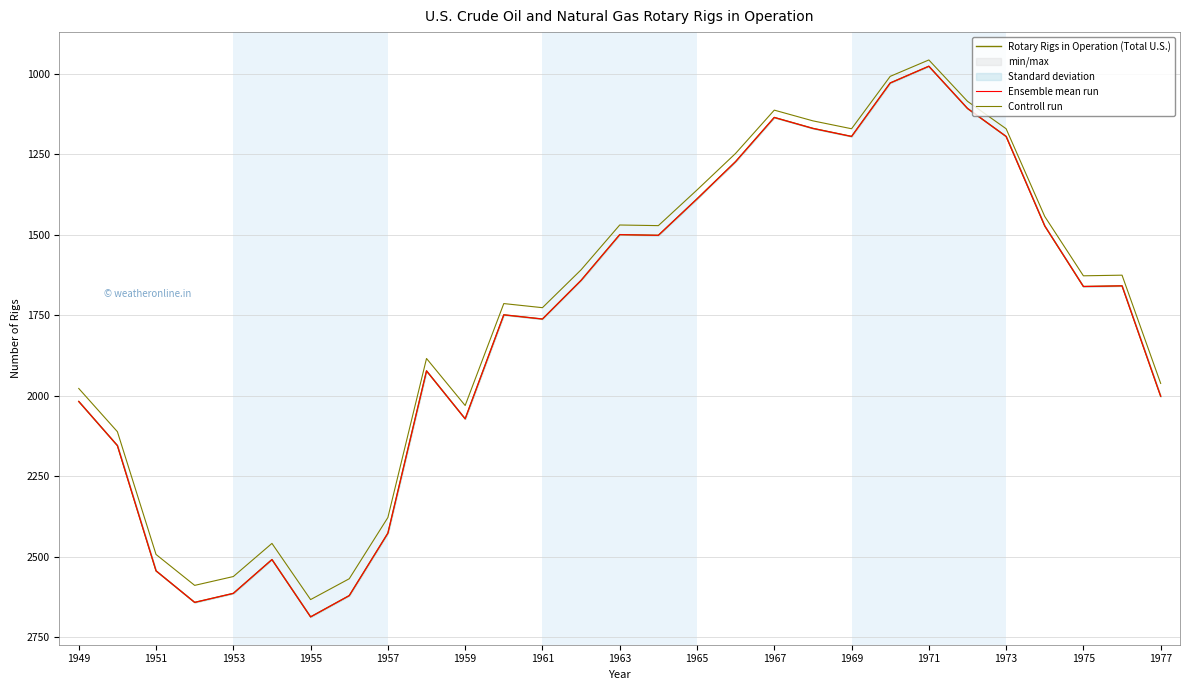

True or false: Controll run and Ensemble mean run cross at least once.

False